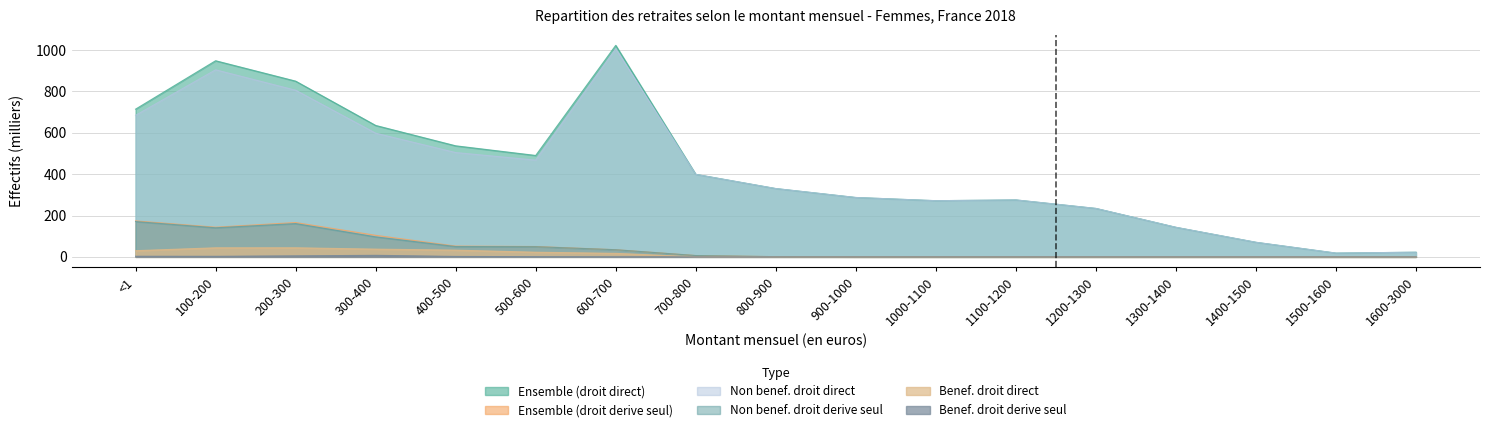

True or false: Benef. droit direct has a value of 0.0 at 1200-1300.

True